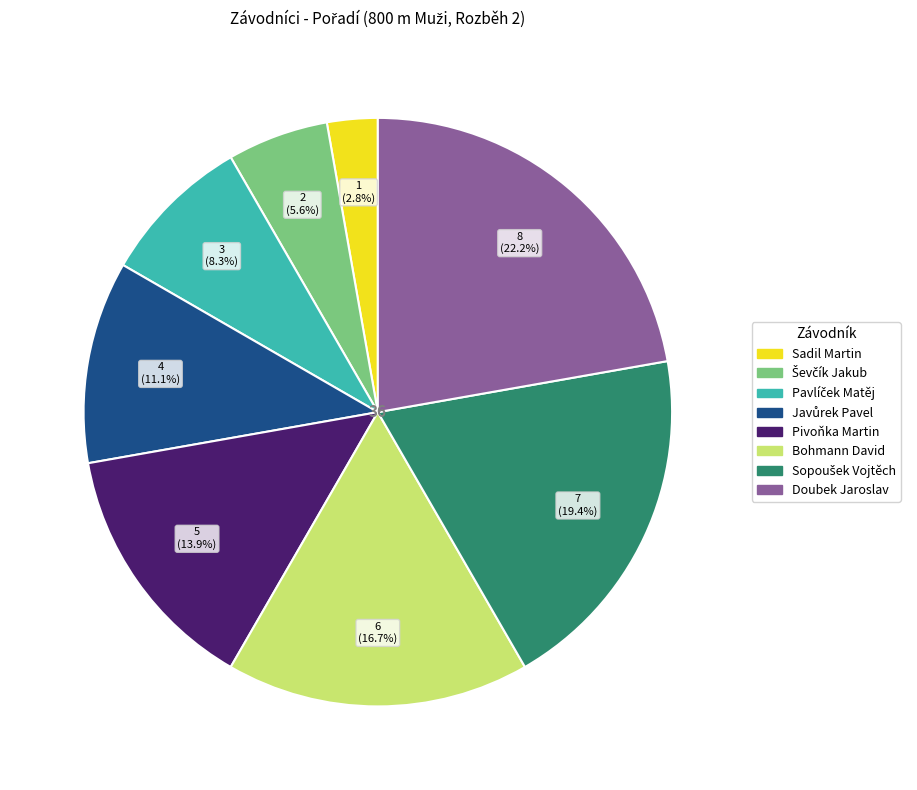

True or false: Doubek Jaroslav accounts for 33% of the total.

False